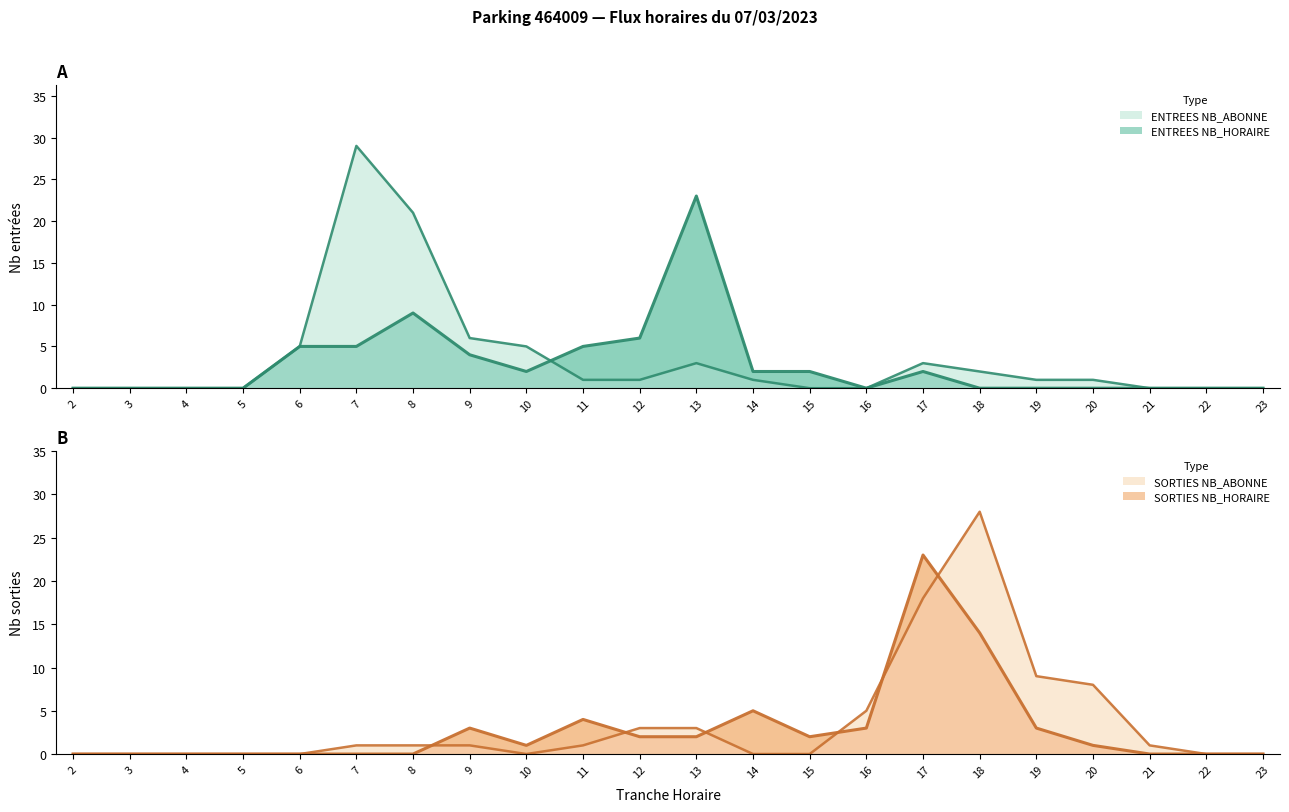

Where is the first local maximum for ENTREES NB_ABONNE?

7